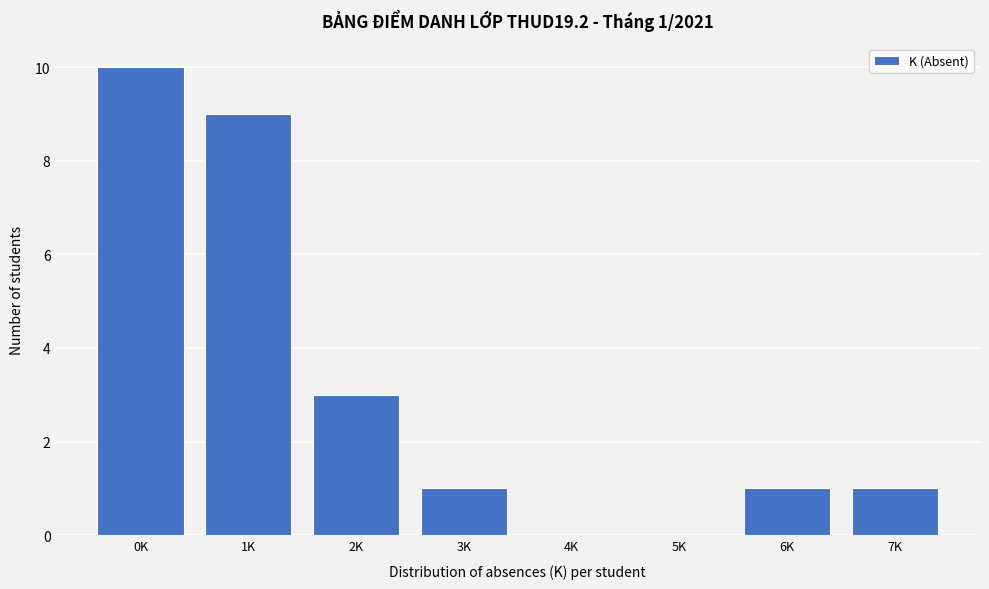

Reading right to left, what are all the values shown in this chart?

7K=1	6K=1	5K=0	4K=0	3K=1	2K=3	1K=9	0K=10